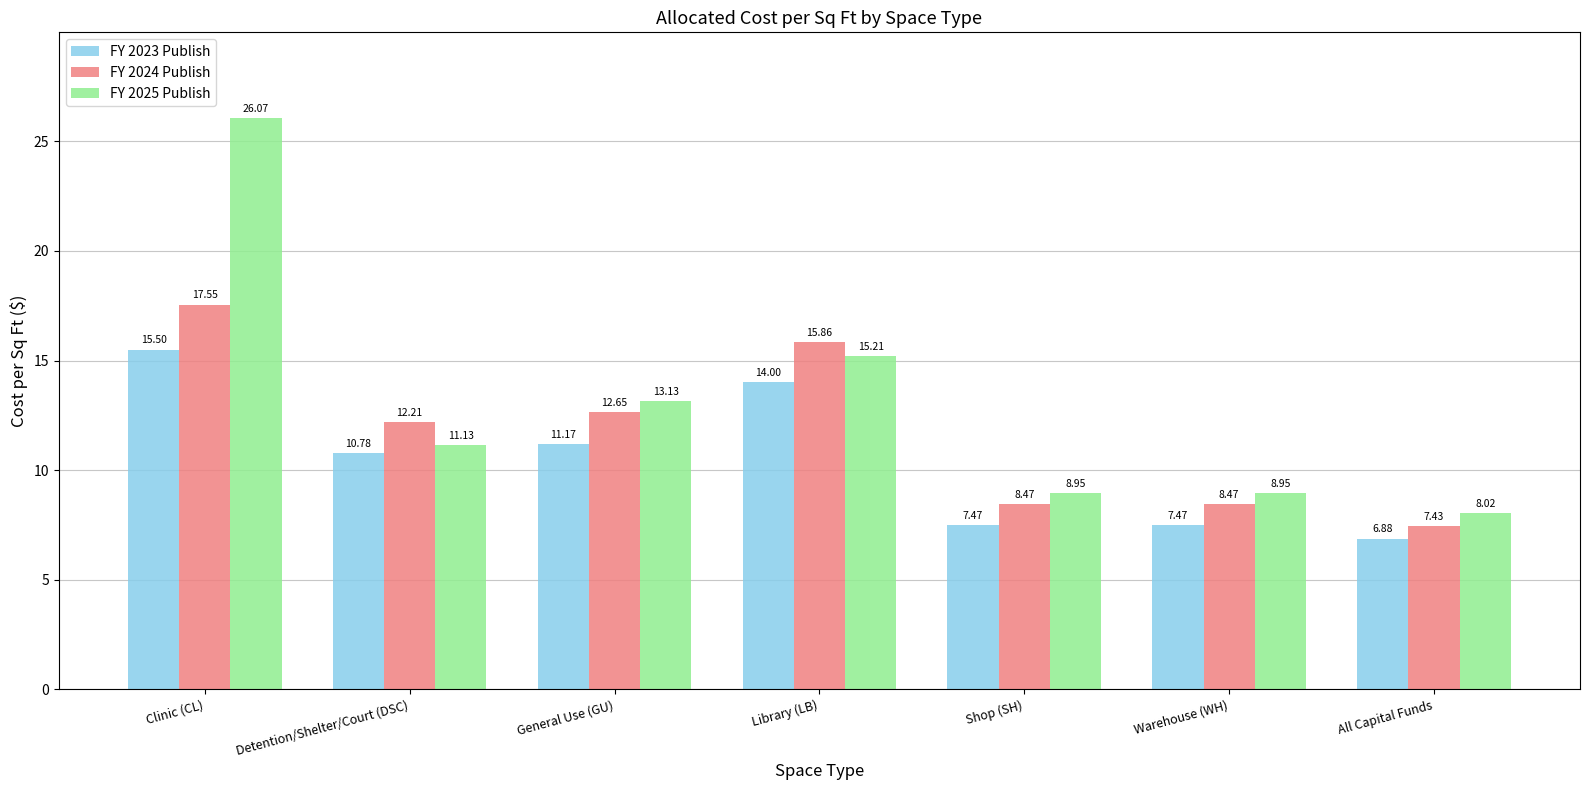

At which label is FY 2024 Publish closest to 12?

Detention/Shelter/Court (DSC)